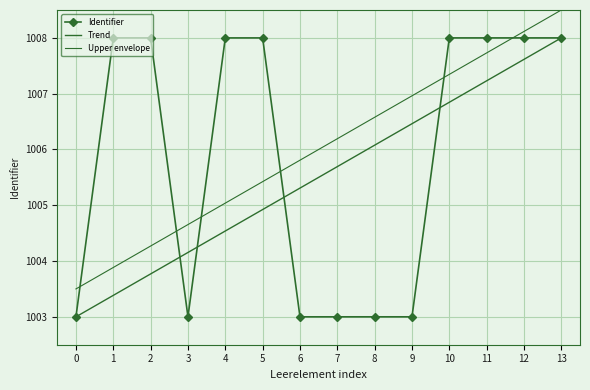

Count the number of categories in the chart.

14